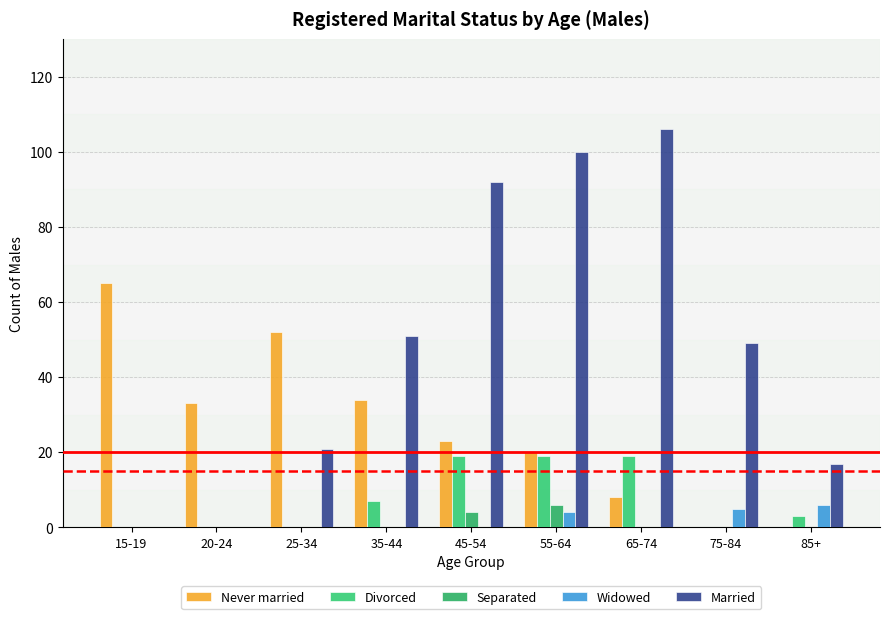

Is the value of Never married at 45-54 greater than the value of Separated at 65-74?

Yes